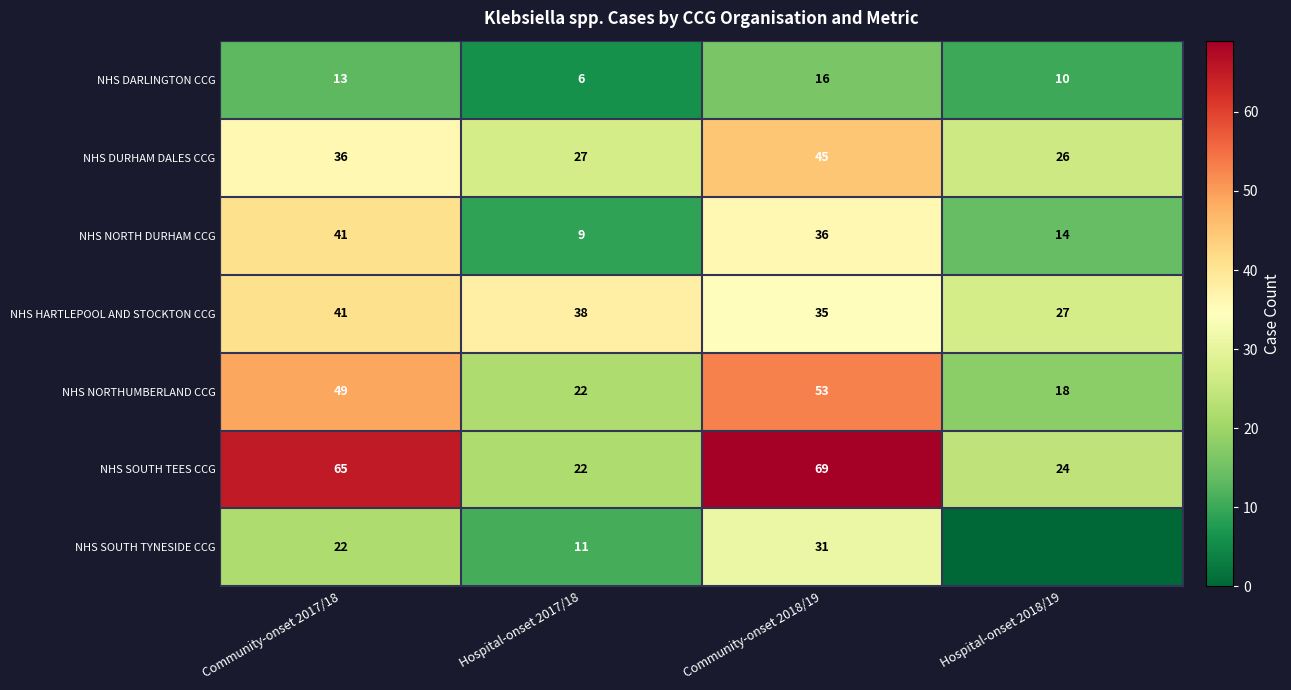

At which category does the chart reach its minimum across all series?

Hospital-onset 2018/19